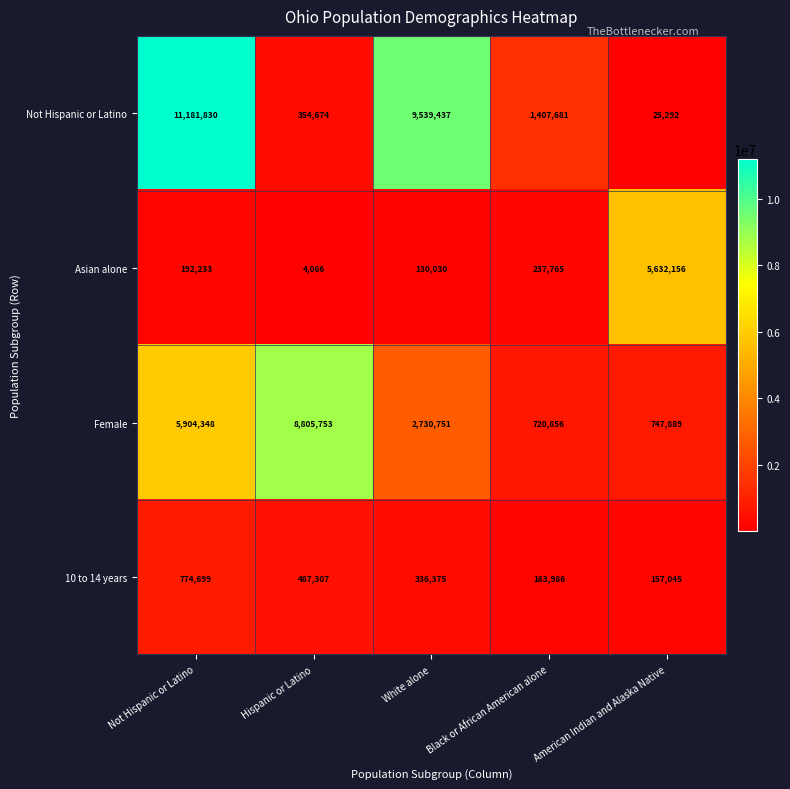

At which category does the chart reach its minimum across all series?

Hispanic or Latino